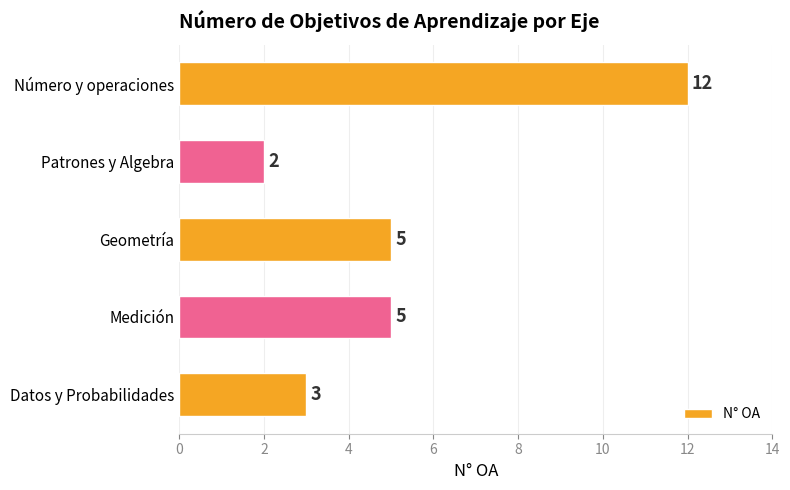

Is it true that the value at Medición is 5?

True